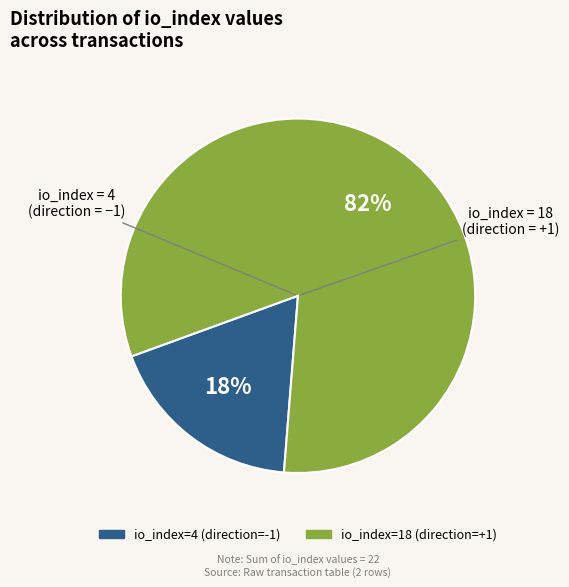

To the nearest percent, what is the average slice percentage?

50%